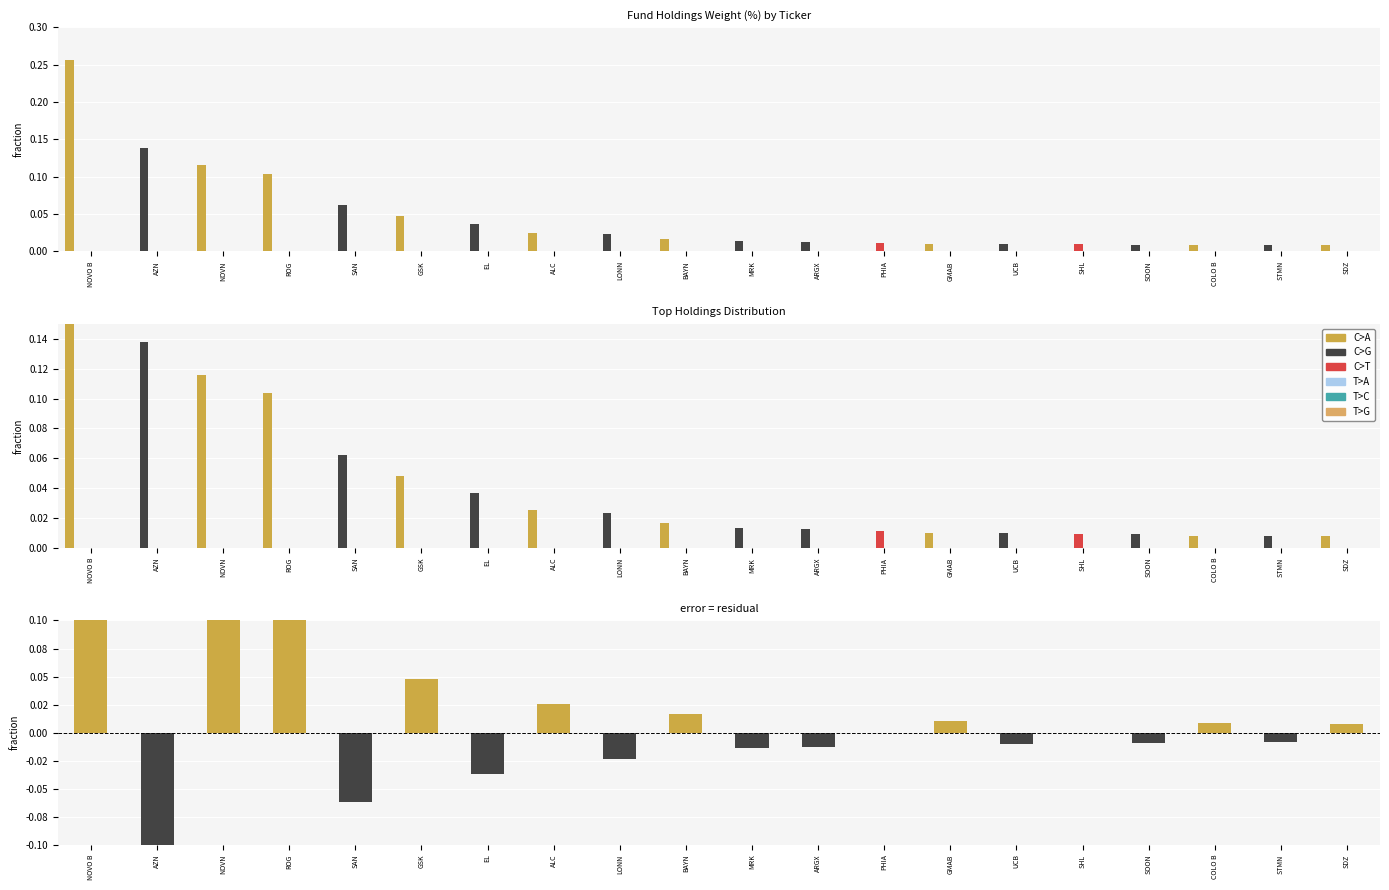

Reading right to left, what are all the values shown in this chart?

C>A: 0.0	0.0	0.0	0.0	0.0	0.0	0.0	0.0	0.0	0.0	0.0	0.0	0.0	0.0	0.0	0.0	0.1	0.1	0.0	0.3
C>G: 0.0	0.0	0.0	0.0	0.0	0.0	0.0	0.0	0.0	0.0	0.0	0.0	0.0	0.0	0.0	0.1	0.0	0.0	0.1	0.0
C>T: 0.0	0.0	0.0	0.0	0.0	0.0	0.0	0.0	0.0	0.0	0.0	0.0	0.0	0.0	0.0	0.0	0.0	0.0	0.0	0.0
T>A: 0.0	0.0	0.0	0.0	0.0	0.0	0.0	0.0	0.0	0.0	0.0	0.0	0.0	0.0	0.0	0.0	0.0	0.0	0.0	0.0
T>C: 0.0	0.0	0.0	0.0	0.0	0.0	0.0	0.0	0.0	0.0	0.0	0.0	0.0	0.0	0.0	0.0	0.0	0.0	0.0	0.0
T>G: 0.0	0.0	0.0	0.0	0.0	0.0	0.0	0.0	0.0	0.0	0.0	0.0	0.0	0.0	0.0	0.0	0.0	0.0	0.0	0.0